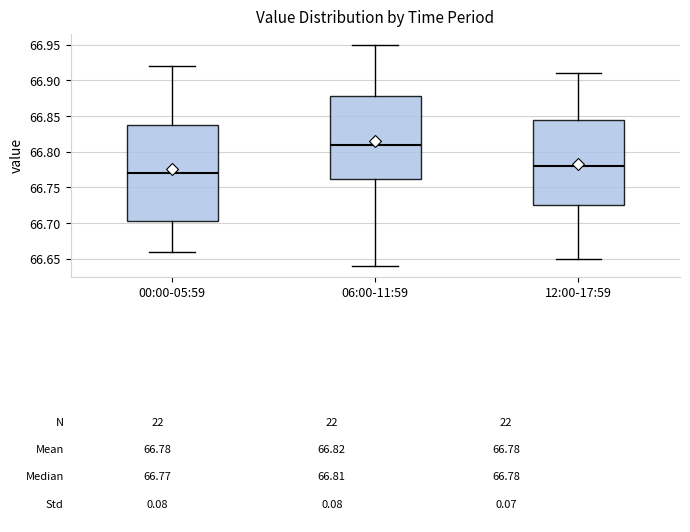

Which box's median line is the highest?

06:00-11:59